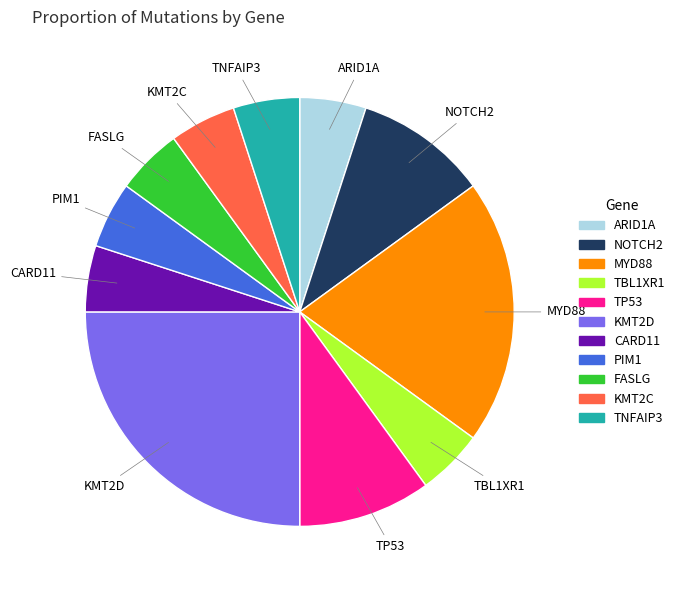

Is there a majority slice in this chart?

No